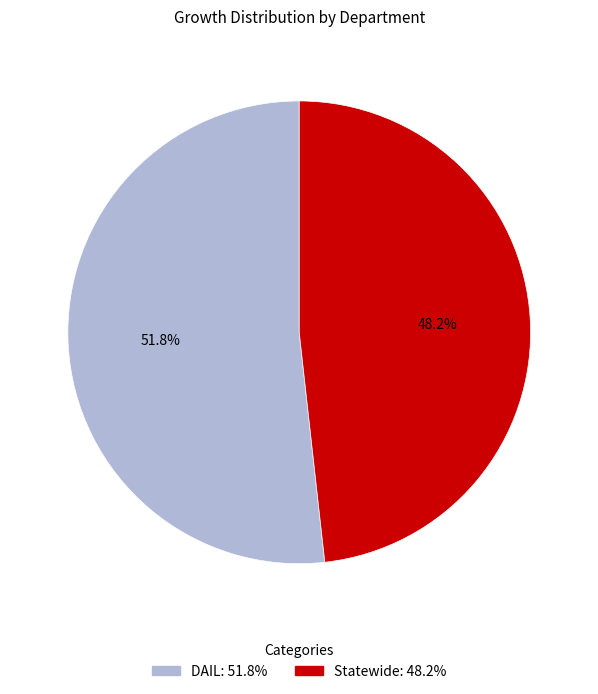

Count the number of slices in the pie.

2